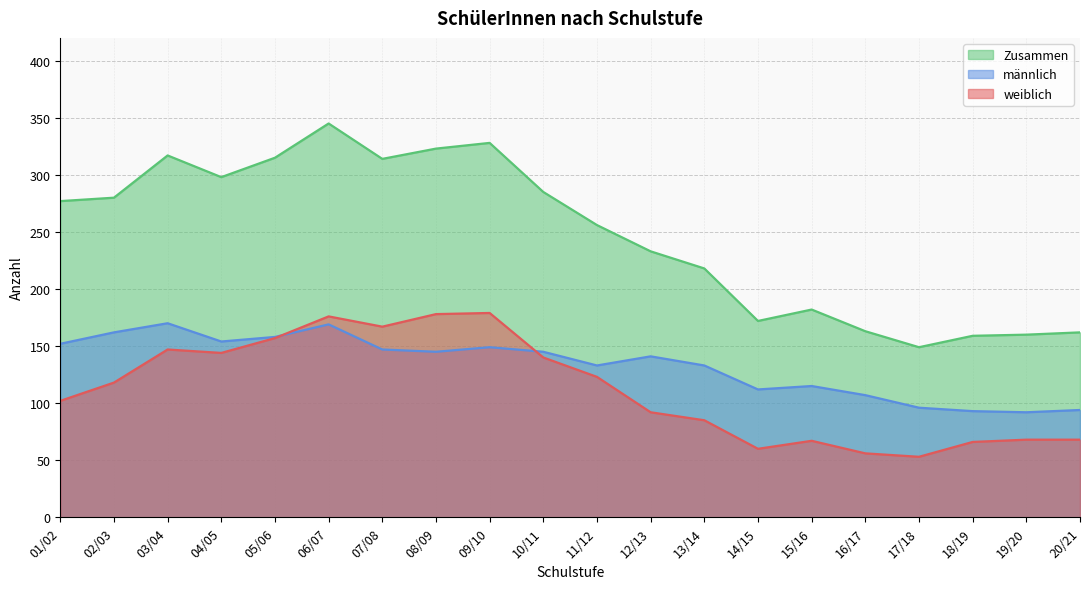

How many data points does each series have?

20